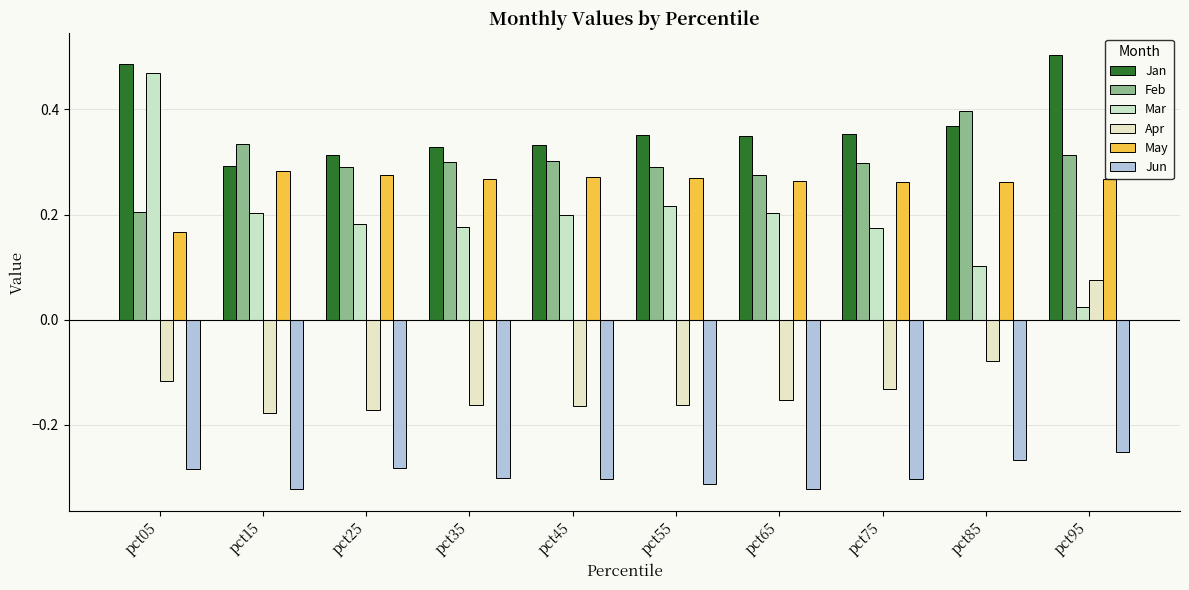

How many bars are there in each group?

6